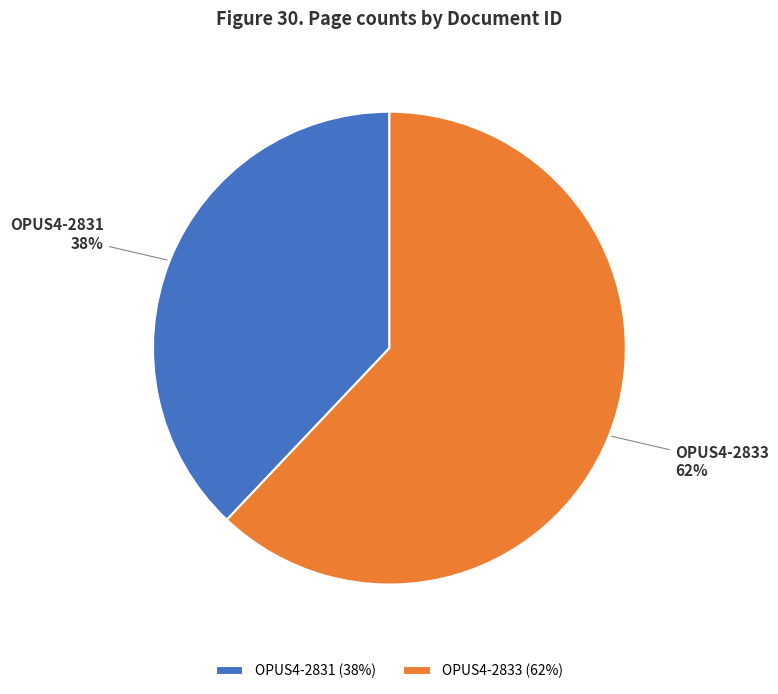

Is the sum of OPUS4-2831 and OPUS4-2833 greater than half?

Yes